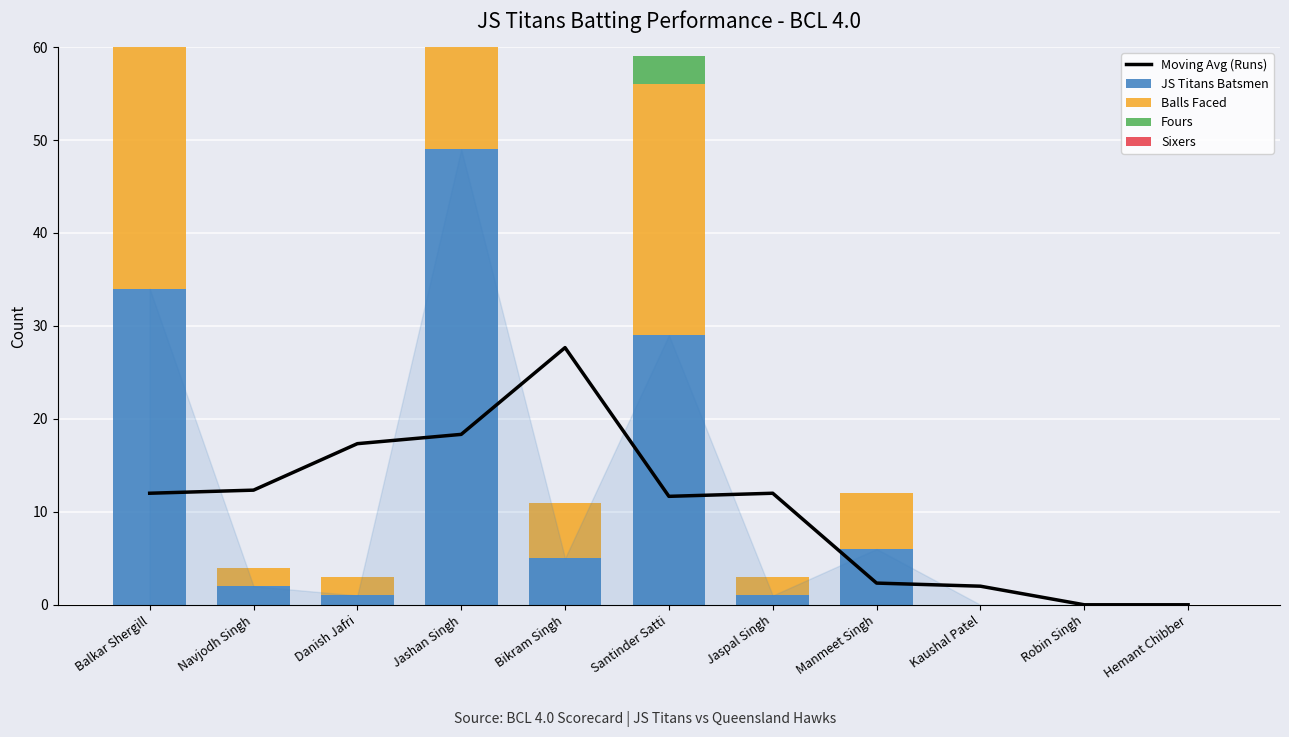

What is the spread (max minus min) of values at Bikram Singh?

27.7